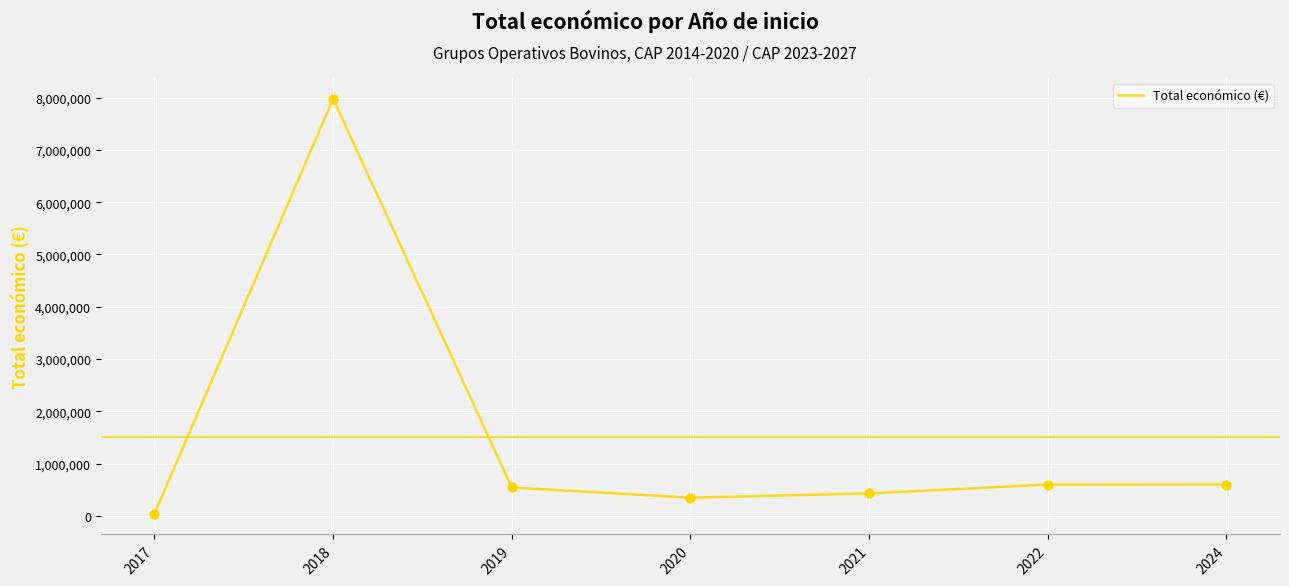

What is the change in value from 2019 to 2020?

-194561